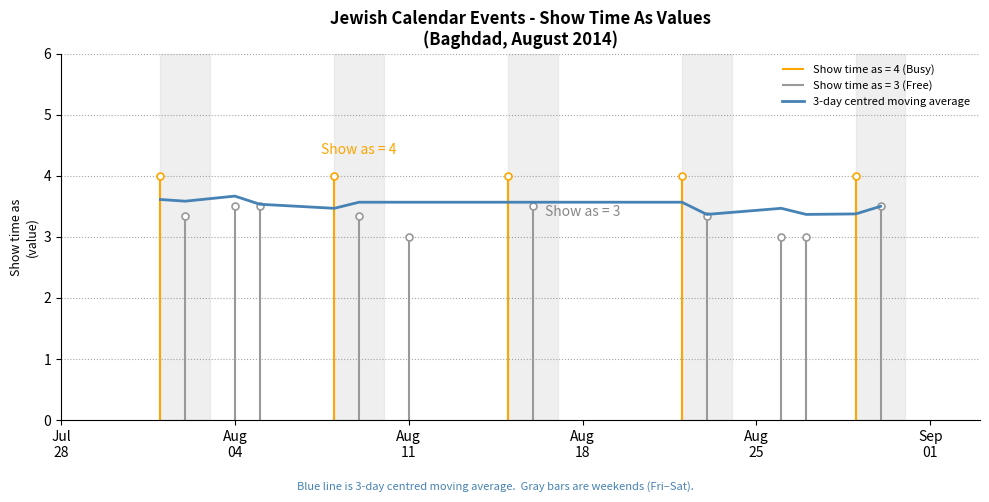

What is the highest value of the 3-day centred moving average series?

3.7